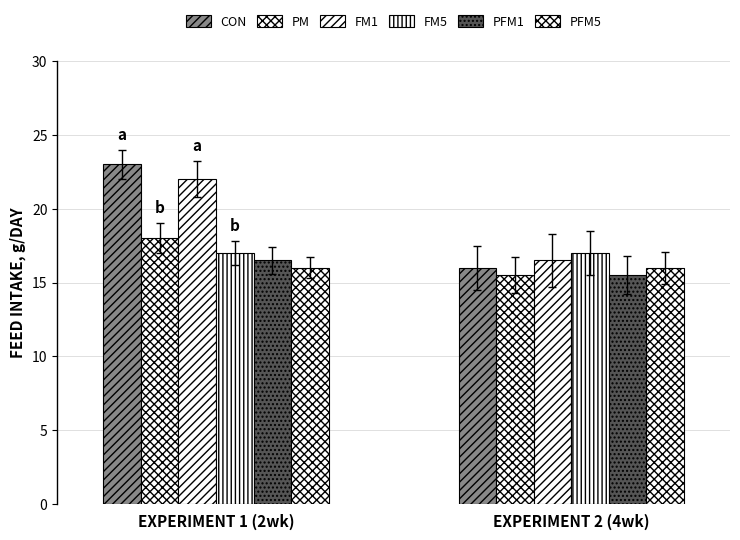

Rank the categories by PFM1 value from lowest to highest.

EXPERIMENT 2 (4wk), EXPERIMENT 1 (2wk)